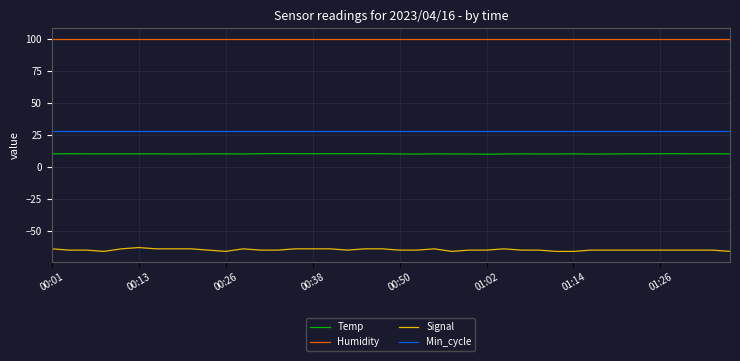

Which series has the widest spread of values?

Signal